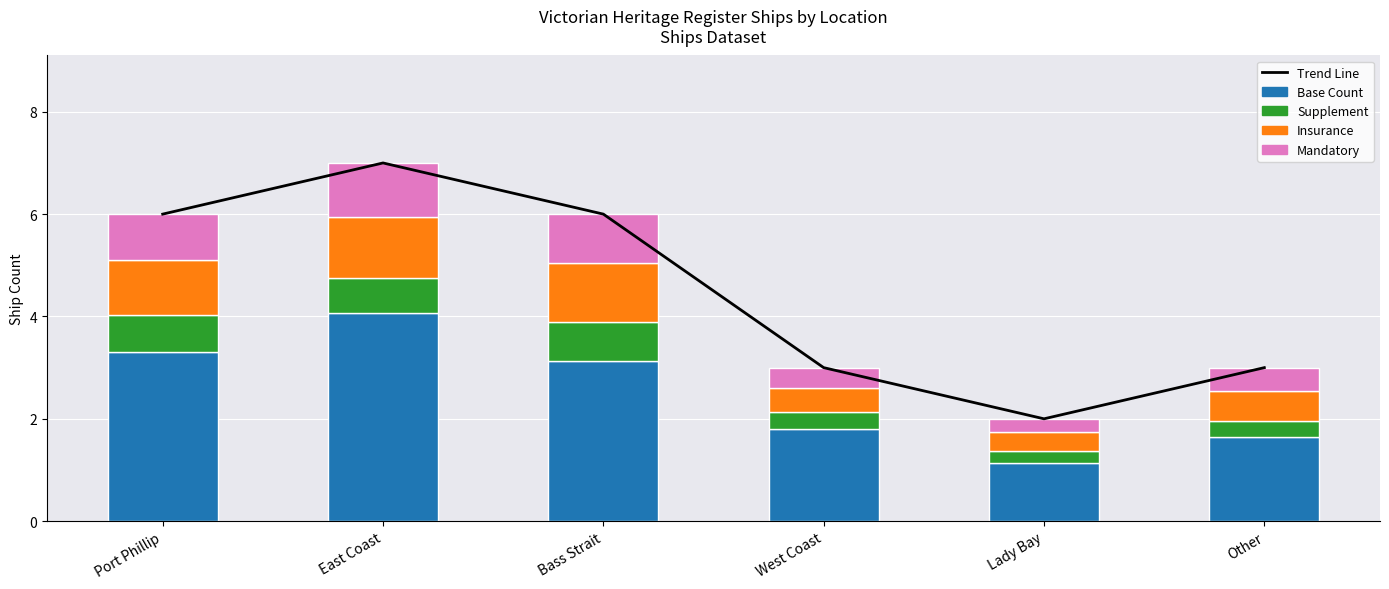

Rank the series by their maximum value, from highest to lowest.

Trend Line, Base Count, Insurance, Mandatory, Supplement